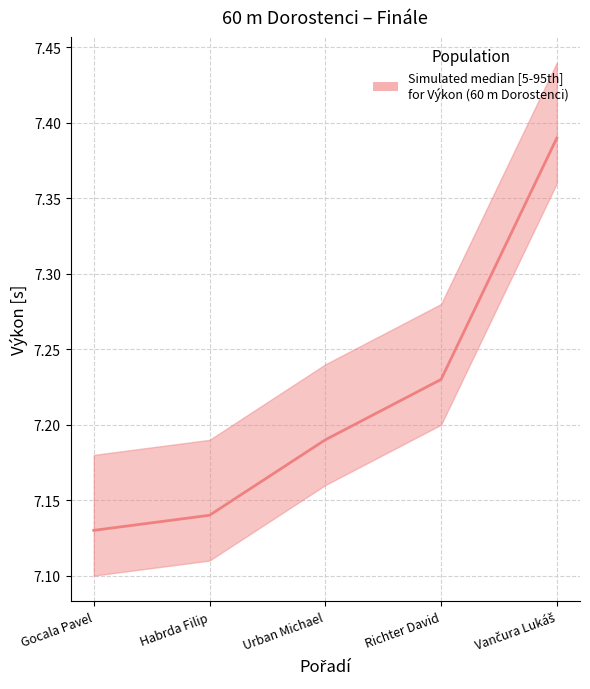

Reading left to right, extract all data points from this chart.

Gocala Pavel=7.1	Habrda Filip=7.1	Urban Michael=7.2	Richter David=7.2	Vančura Lukáš=7.4